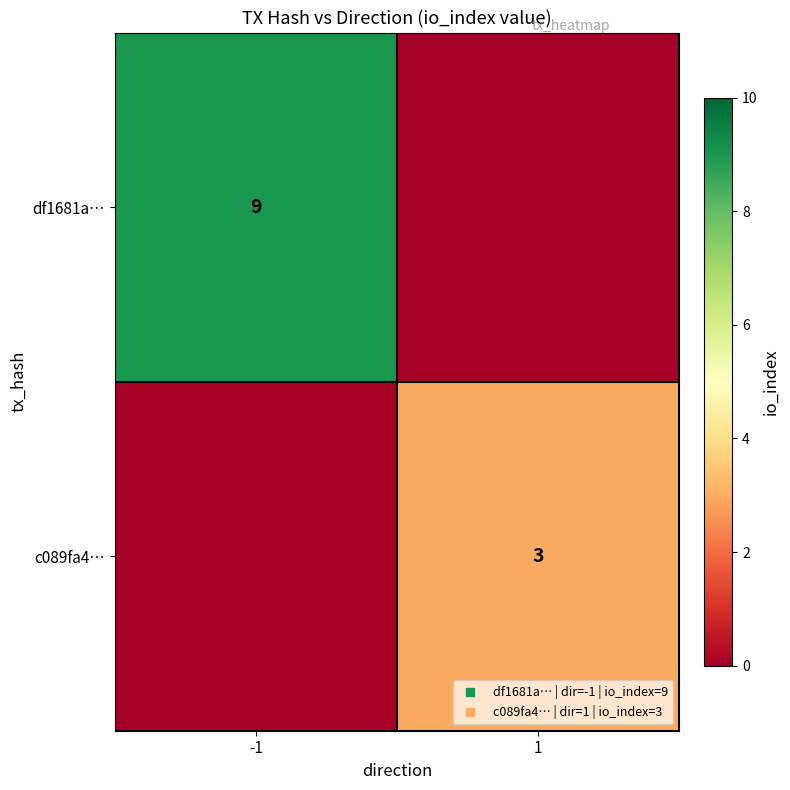

What is the total value across all series at 1?

3